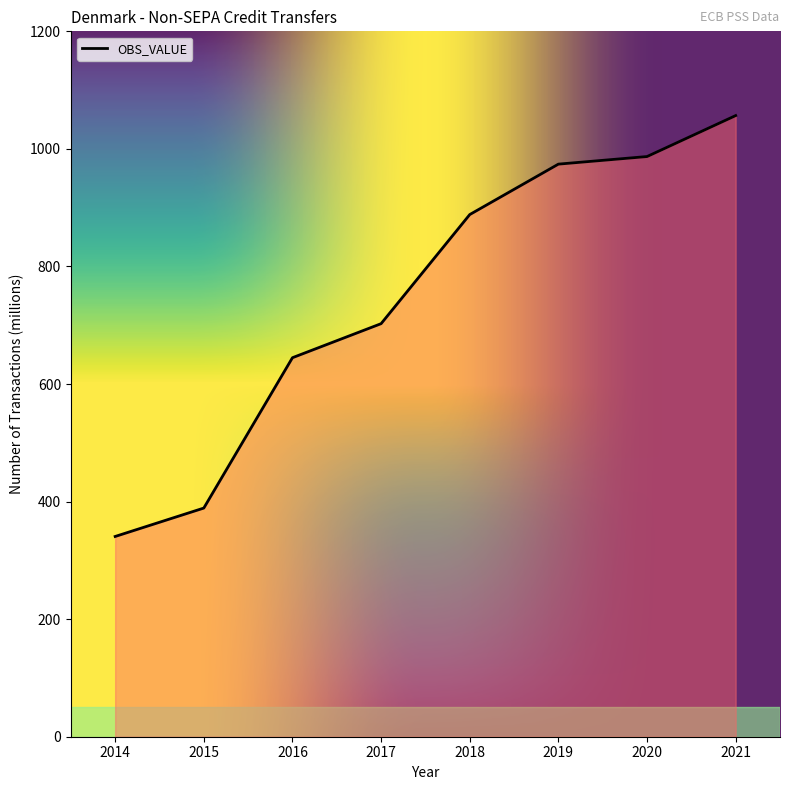

What is the change in value from 2017 to 2021?

+354.0